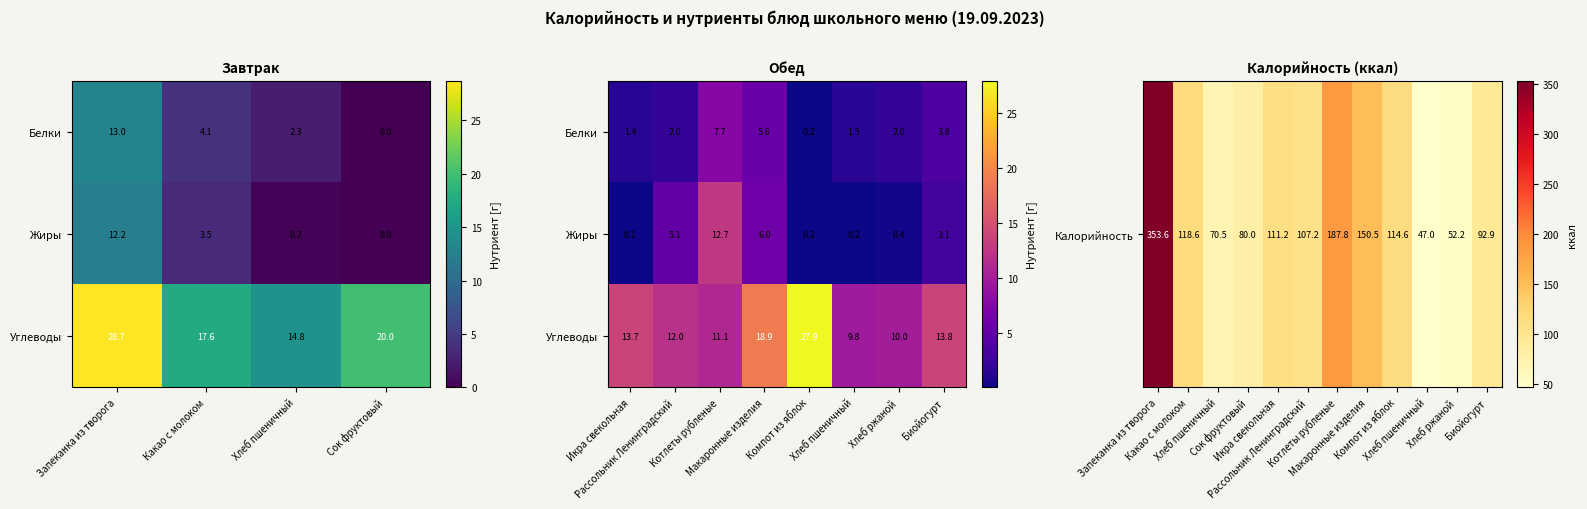

Where does the data first go above 3?

Запеканка из творога